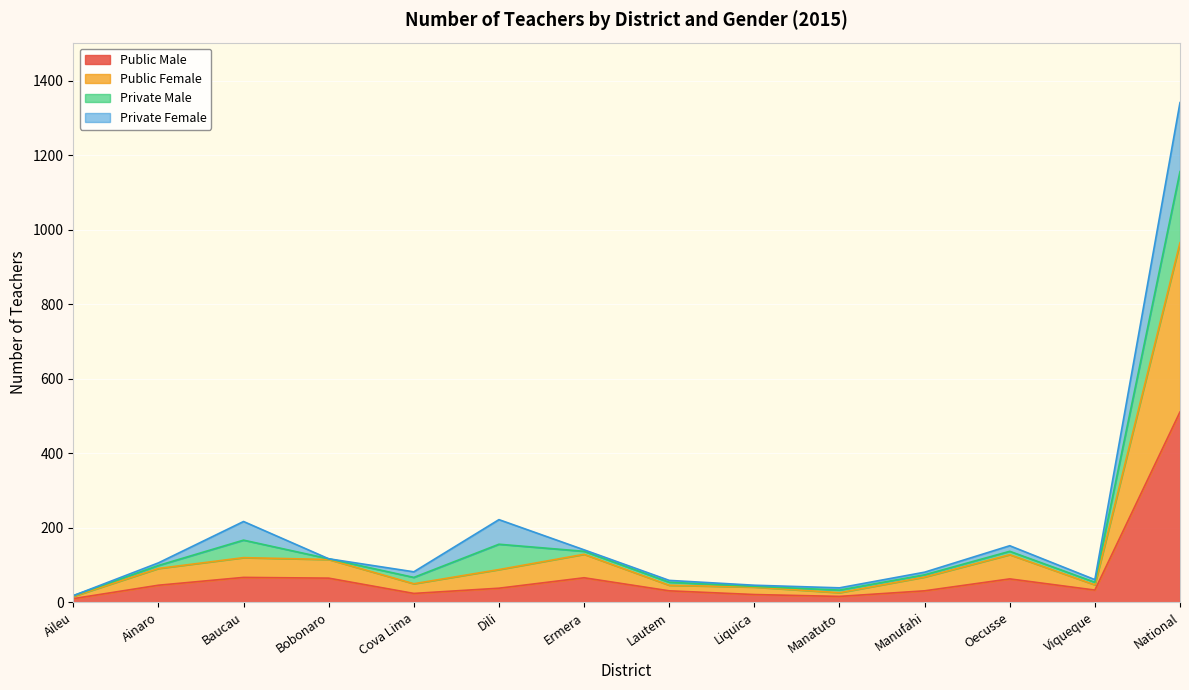

What position from the left is National?

14